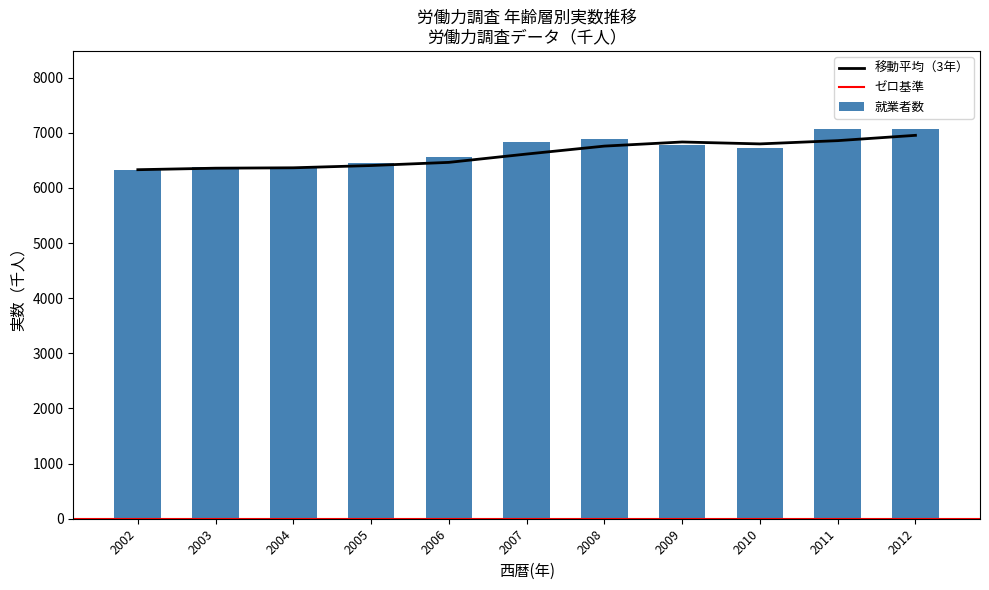

The value of 移動平均（3年） at 2002 is 6330.0. True or false?

True